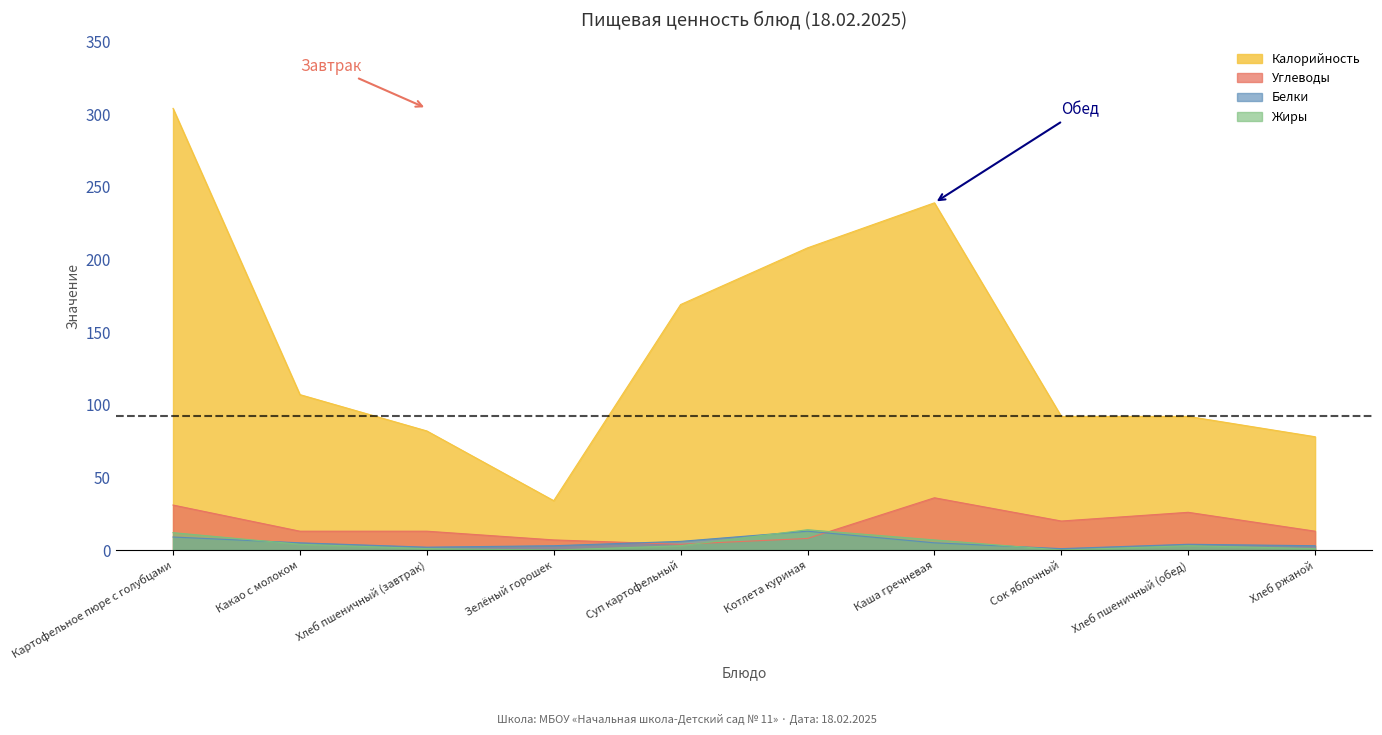

Is it true that Углеводы equals 13 at Хлеб ржаной?

True